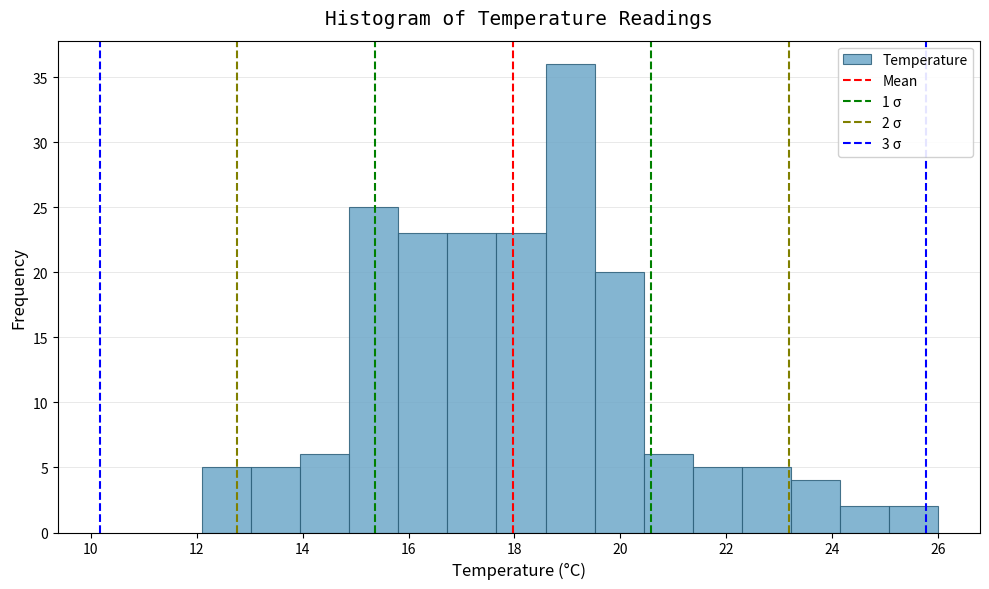

Over which range of the x-axis is the bar tallest?

18.6 to 19.6